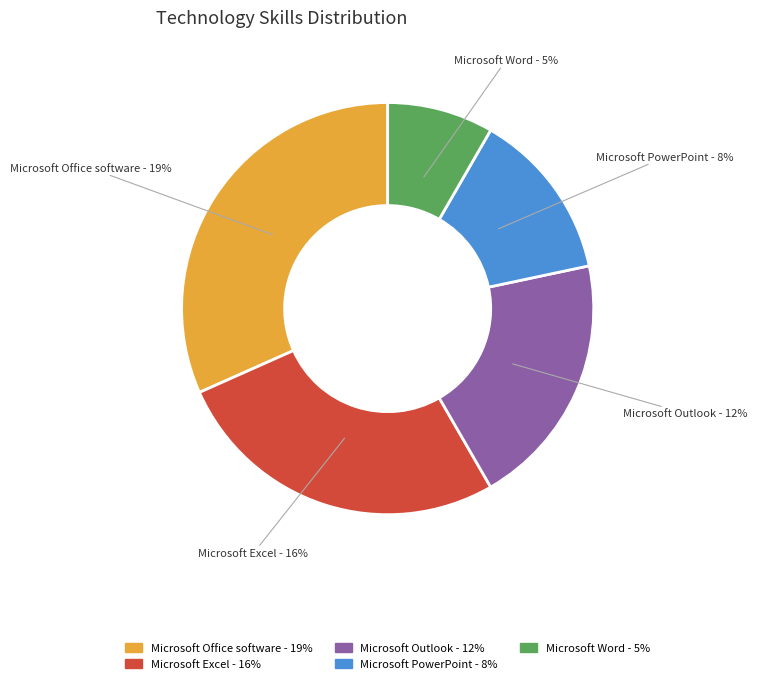

Combined, do Microsoft Word and Microsoft Office software account for over 50%?

No